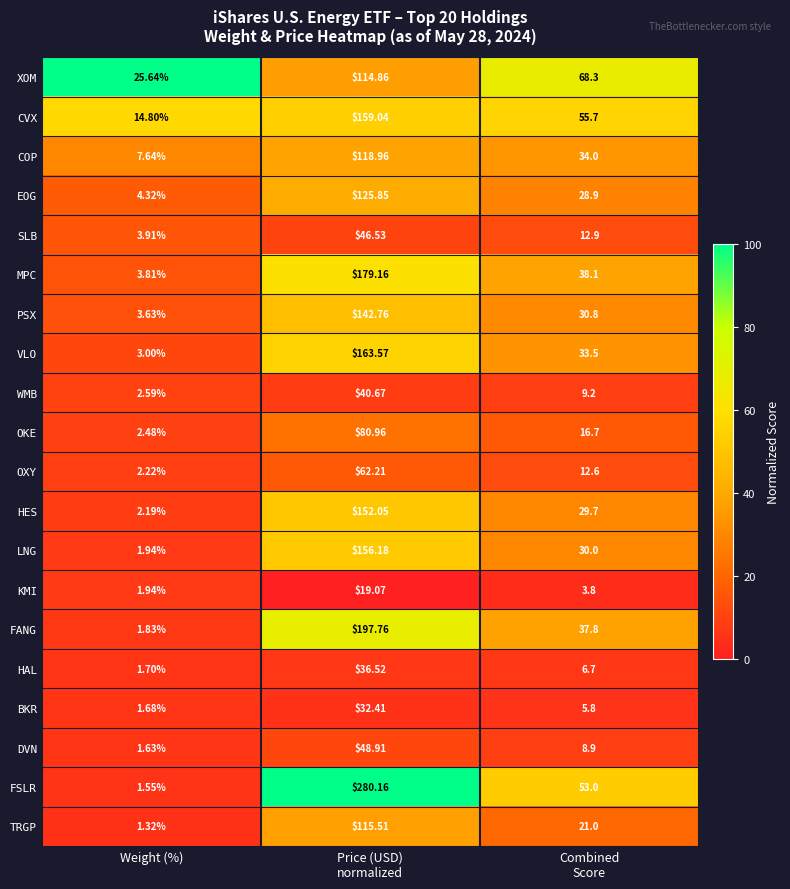

Which series has the largest total across all categories?

FSLR